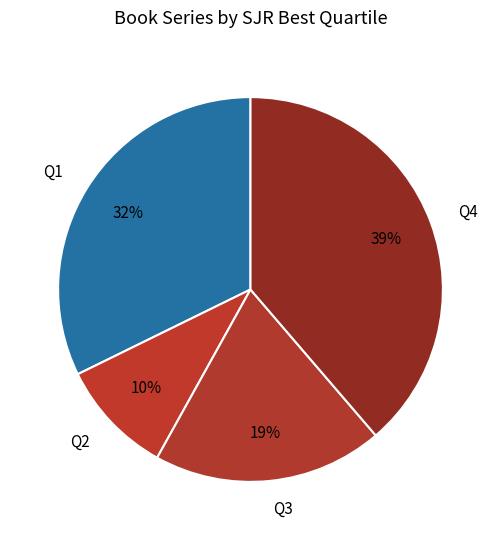

What percentage is the Q4 slice, to the nearest percent?

39%